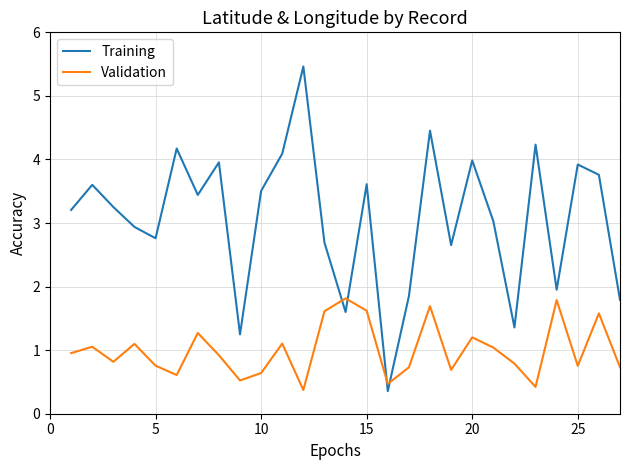

After their last crossing, which series has the higher values: Validation or Training?

Training